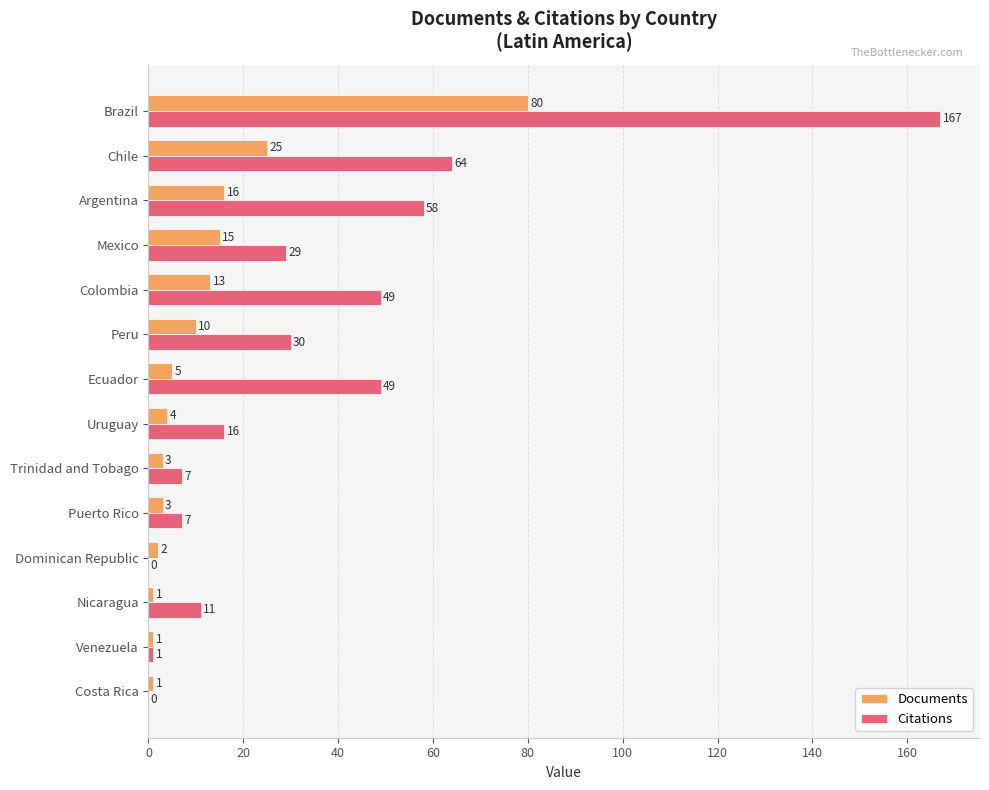

Where is Citations nearest to the value 83?

Chile